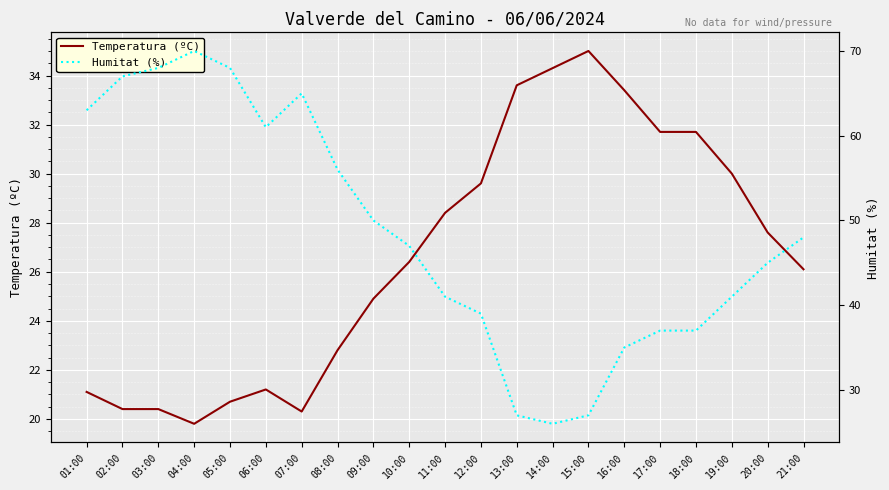

How many interior local peaks does the Humitat (%) series have?

2